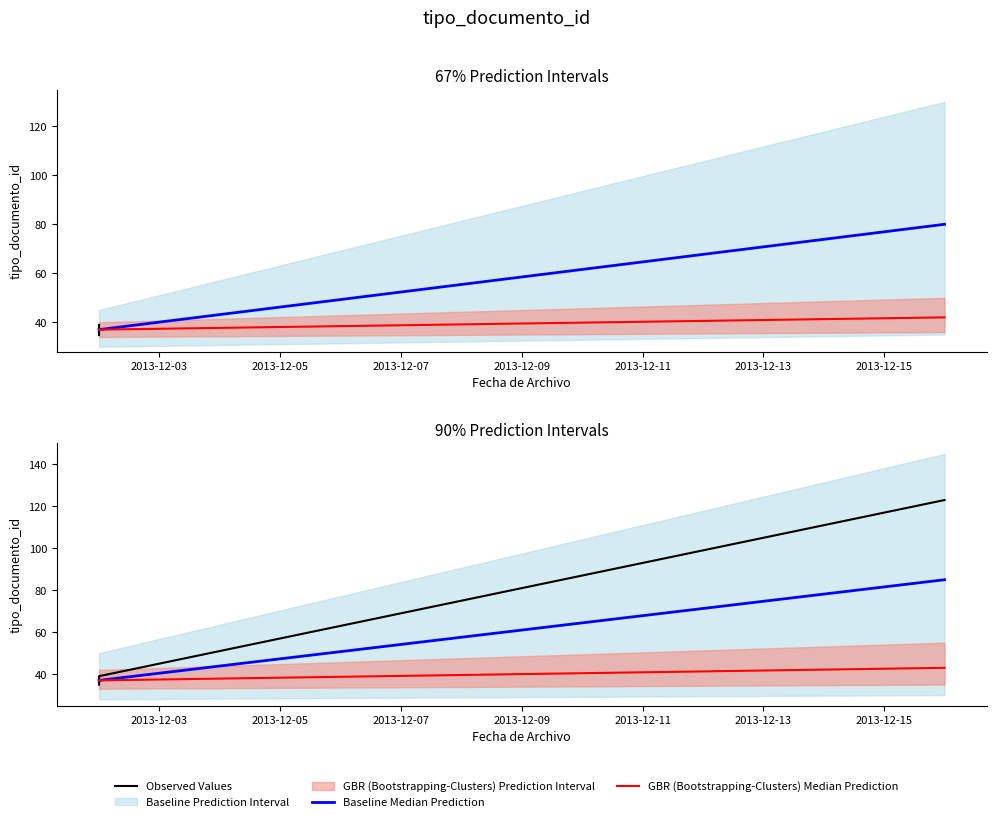

What is the change in value from 2013-12-02 to 2013-12-16?

+84